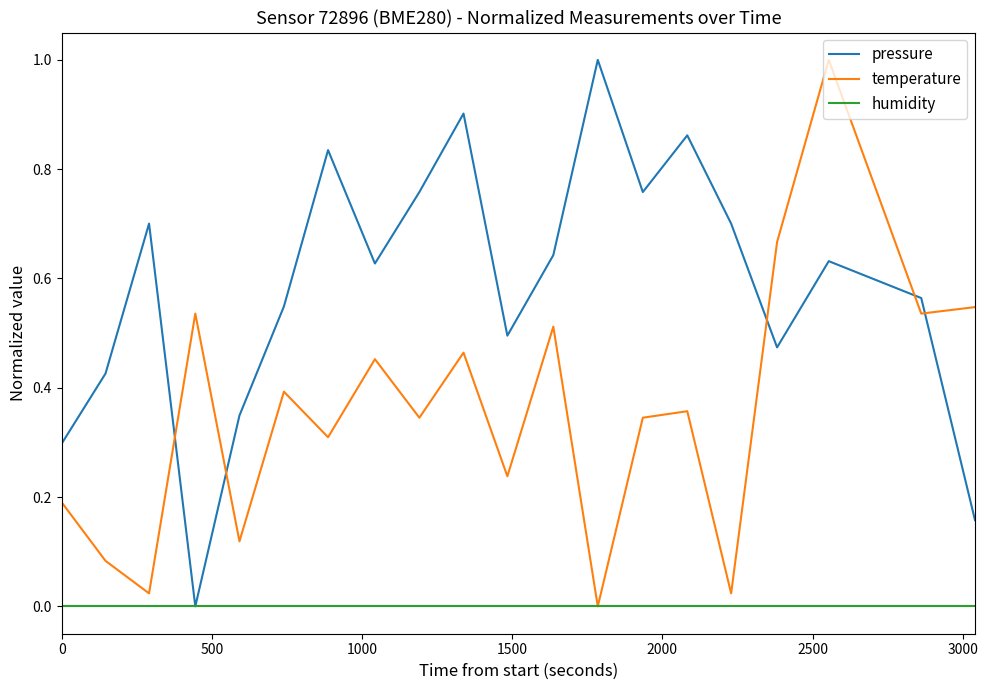

What are all the series names shown in the legend?

pressure, temperature, humidity